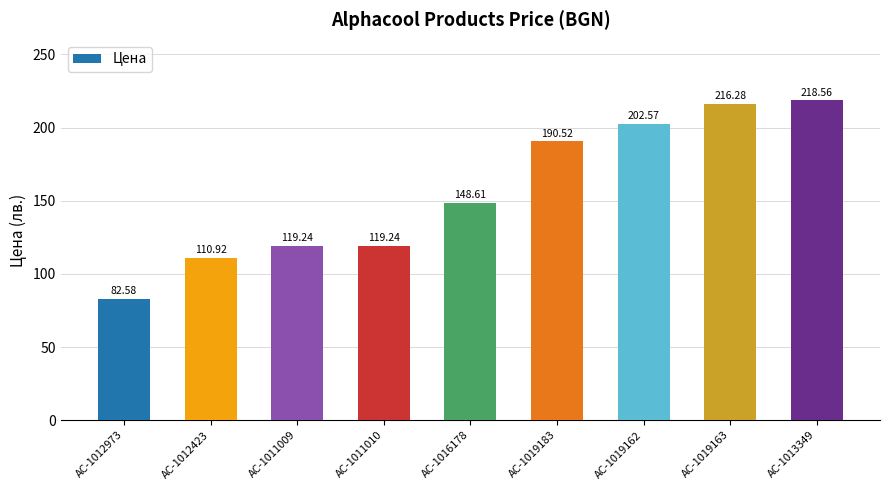

Are the bars horizontal?

No